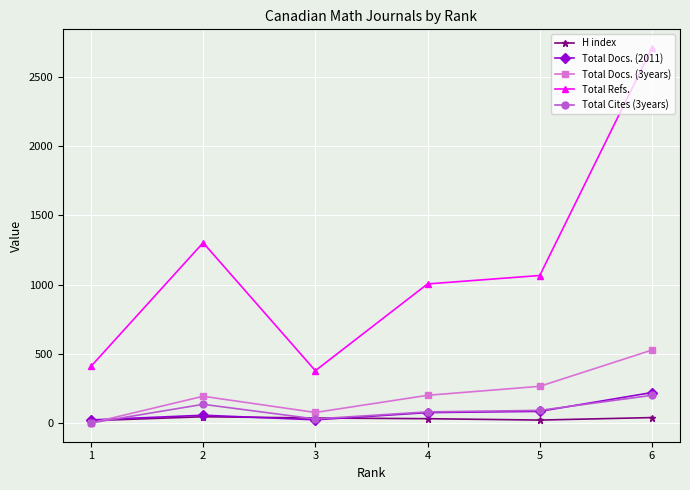

Where does the Total Refs. series first go above 1066?

2